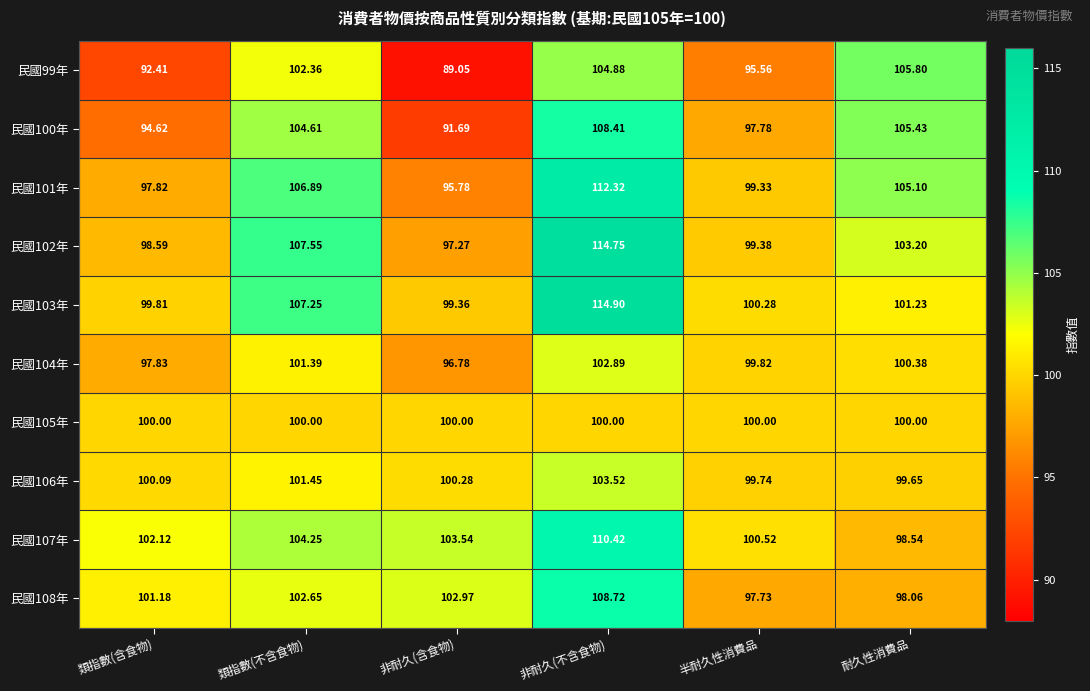

Is the value of 民國101年 at 半耐久性消費品 greater than the value of 民國102年 at 類指數(含食物)?

Yes